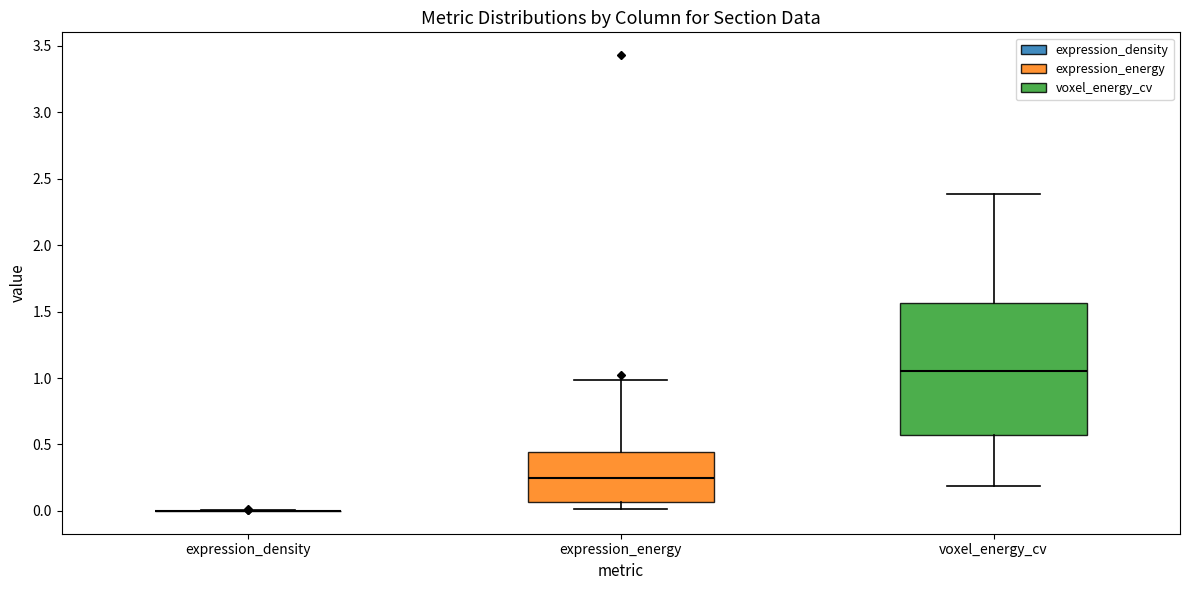

Reading left to right, transcribe this box plot: for each box, give where its median line is, the range the box spans, and where its two whiskers end, as read against the y-axis. The values are not printed on the chart, so give them approximately, as read against the axis.

expression_density: box collapsed to a line at 0.00, whiskers 0.00 to 0.00
expression_energy: median 0.25, box 0.05 to 0.45, whiskers 0.00 to 1.00
voxel_energy_cv: median 1.05, box 0.55 to 1.55, whiskers 0.20 to 2.40